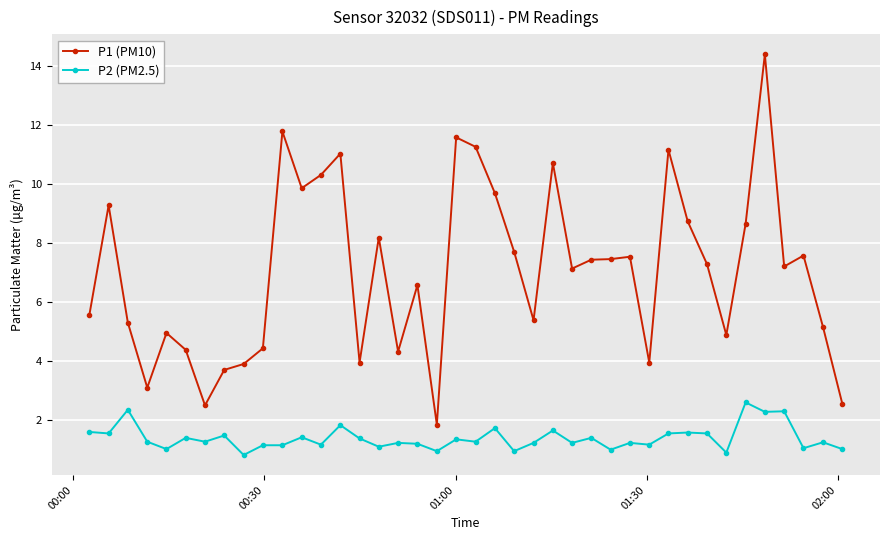

What is the value of the P1 (PM10) point at the 18th from the left?

6.6